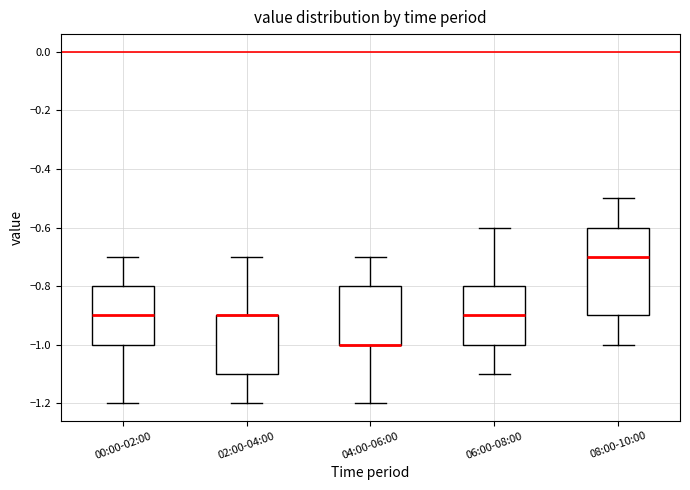

Where is the upper edge of the box for 06:00-08:00 on the y-axis? The values are not printed on the chart, so give them approximately, as read against the axis.

-0.8